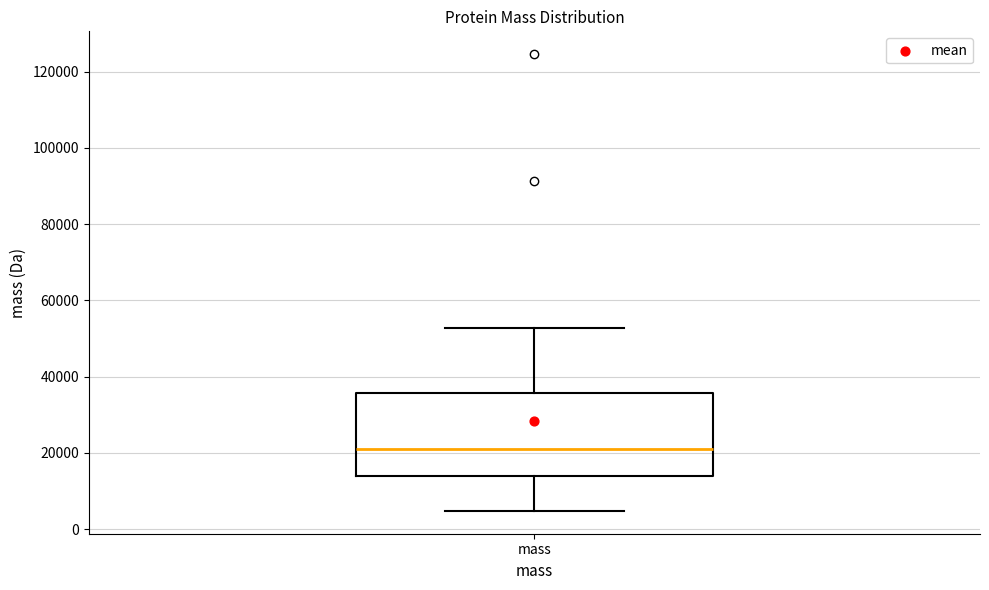

Where does the lower whisker of the box for mass end on the y-axis? The values are not printed on the chart, so give them approximately, as read against the axis.

4000